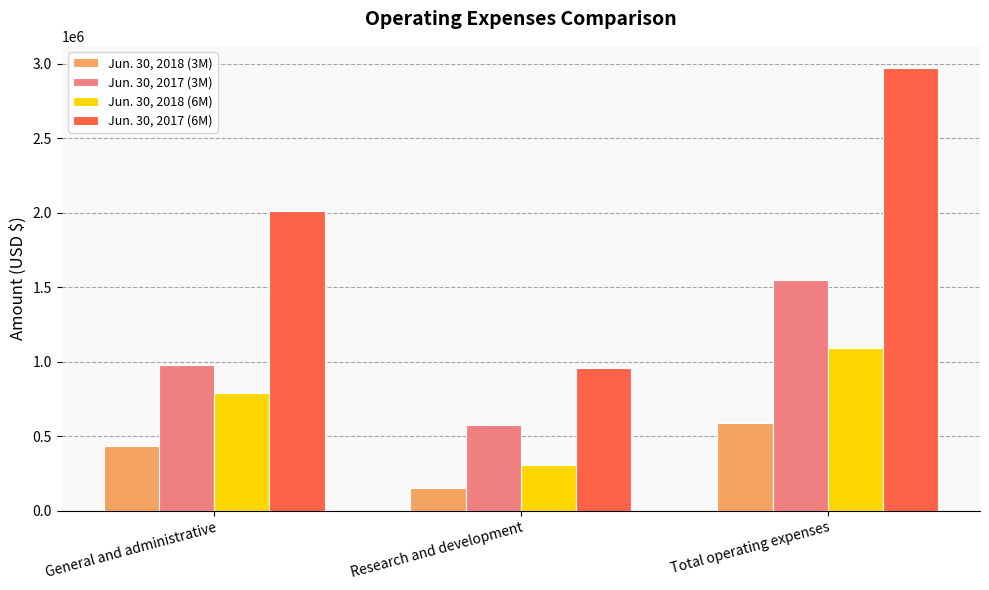

What is the spread (max minus min) of values at Research and development?

805235